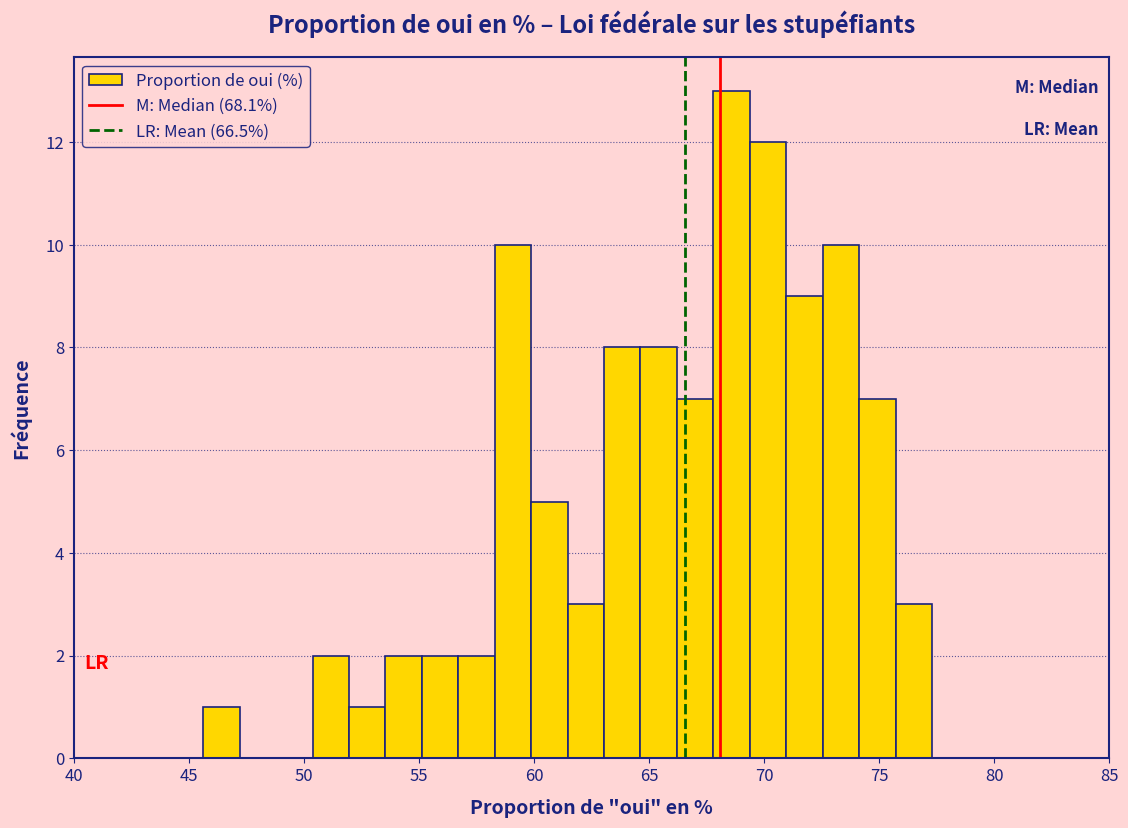

Around what value on the x-axis is the tallest bar? Give the approximate position of its centre, as read against the axis.

68.5